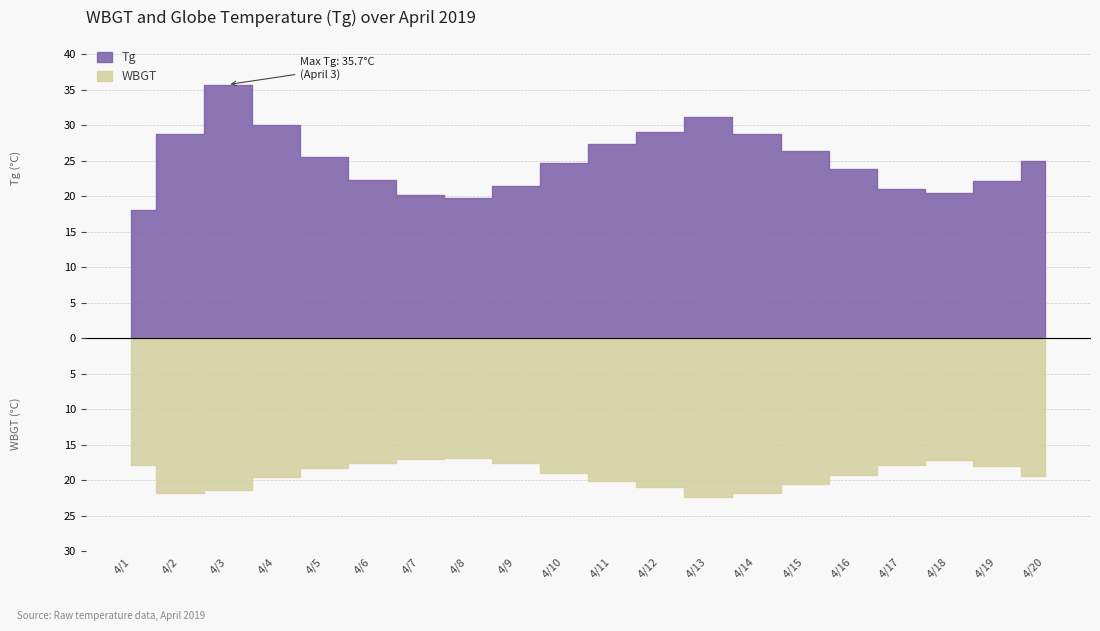

Reading right to left, transcribe all the data shown in this chart.

Tg: 24.9	22.1	20.5	21.0	23.8	26.4	28.7	31.2	29.1	27.3	24.6	21.4	19.8	20.1	22.3	25.5	30.0	35.7	28.8	18.1
WBGT: 19.4	18.0	17.2	17.8	19.2	20.5	21.8	22.3	21.0	20.1	18.9	17.5	16.8	17.0	17.6	18.2	19.5	21.3	21.8	17.8